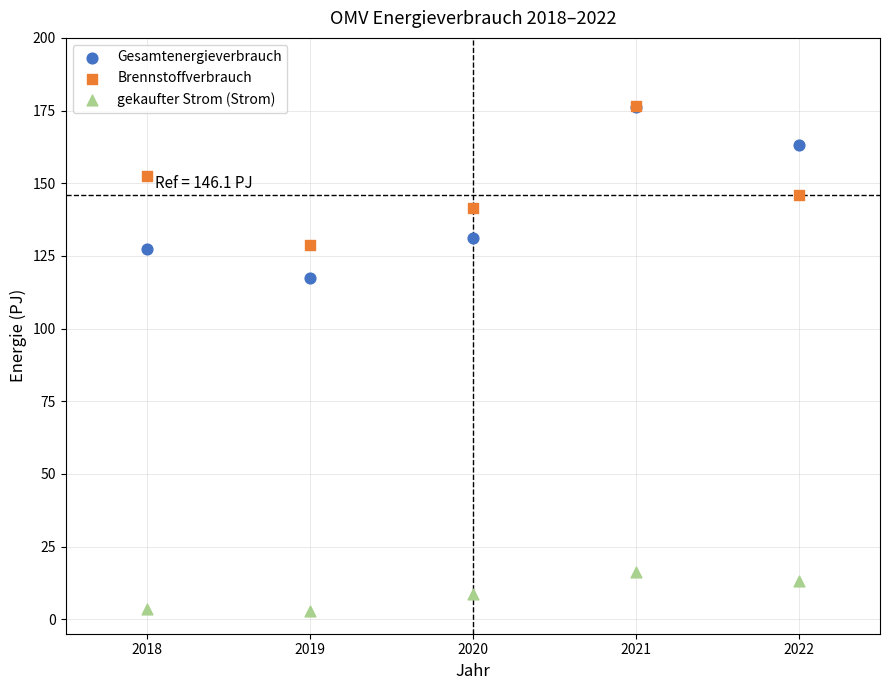

Across all series, what Y value is closest to 89?

117.4